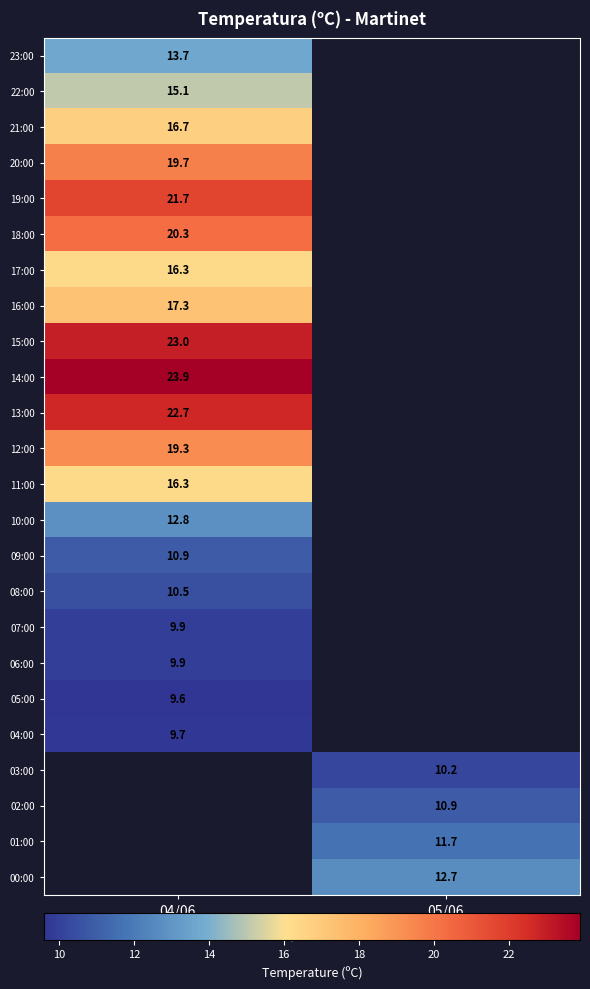

True or false: 07:00 has a value of 9.9 at 04/06.

True